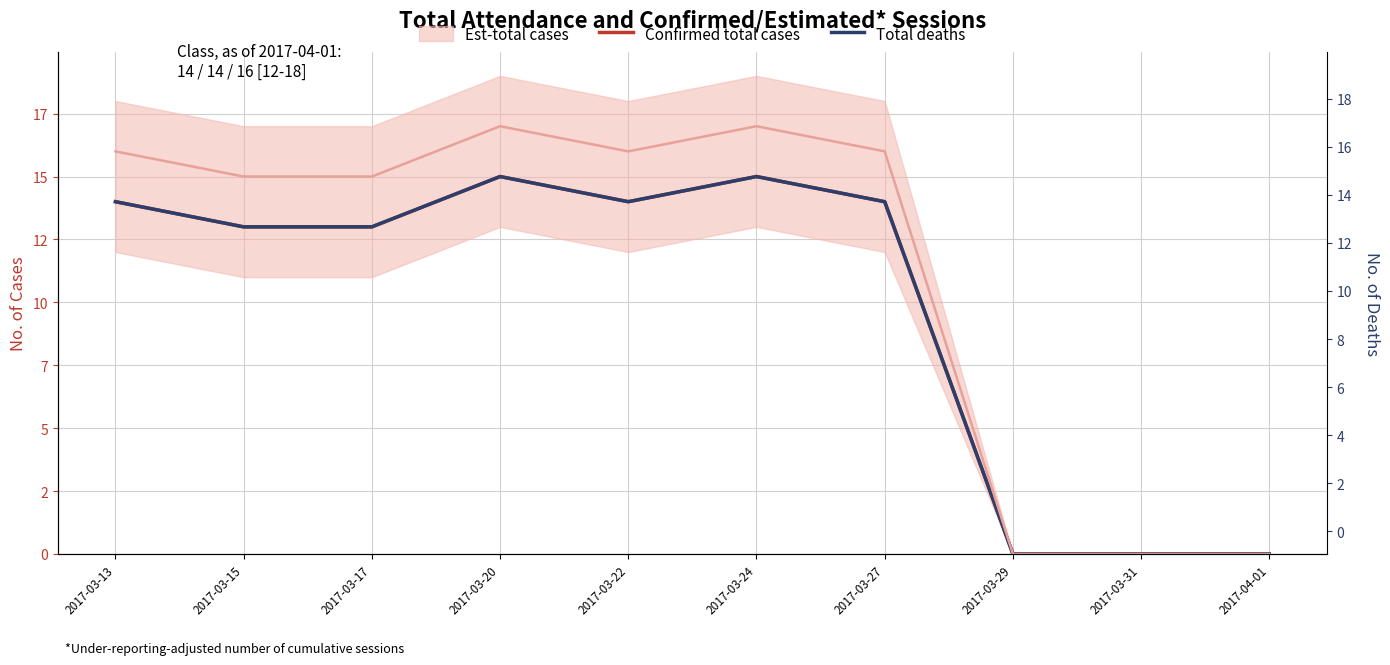

Is it true that Confirmed total cases equals 4 at 2017-03-27?

False